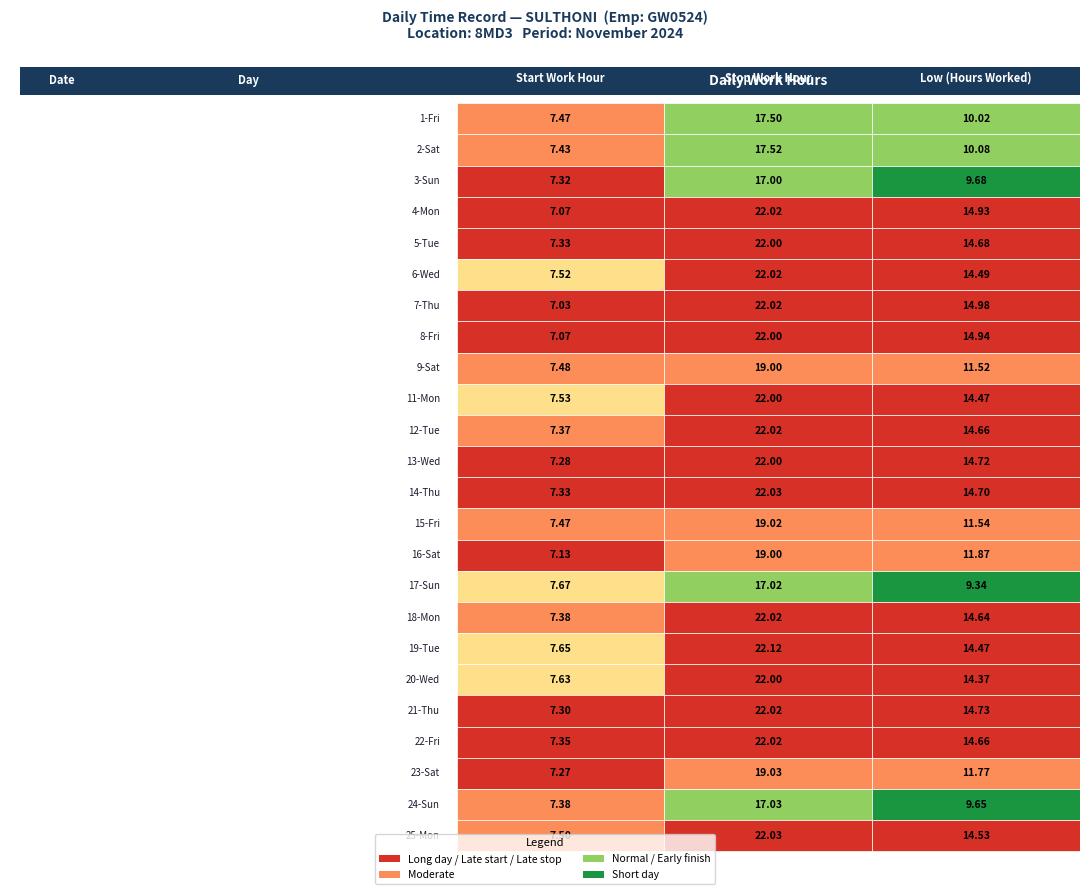

What value does the 4-Mon series have at 2?

14.9